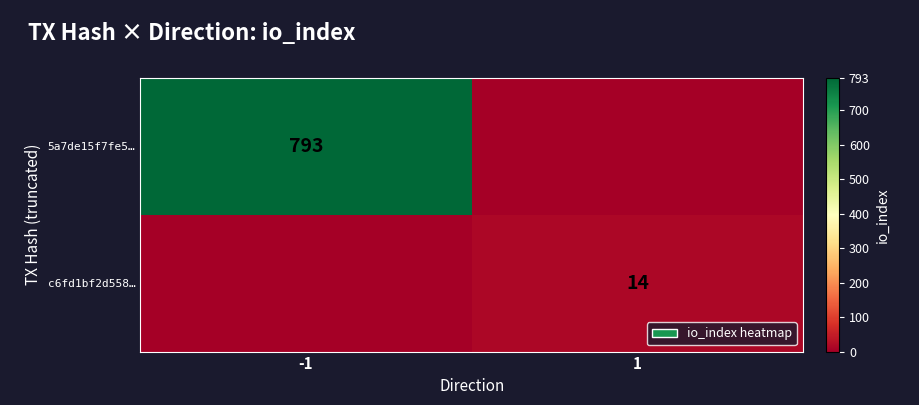

How many distinct data groups are displayed?

2